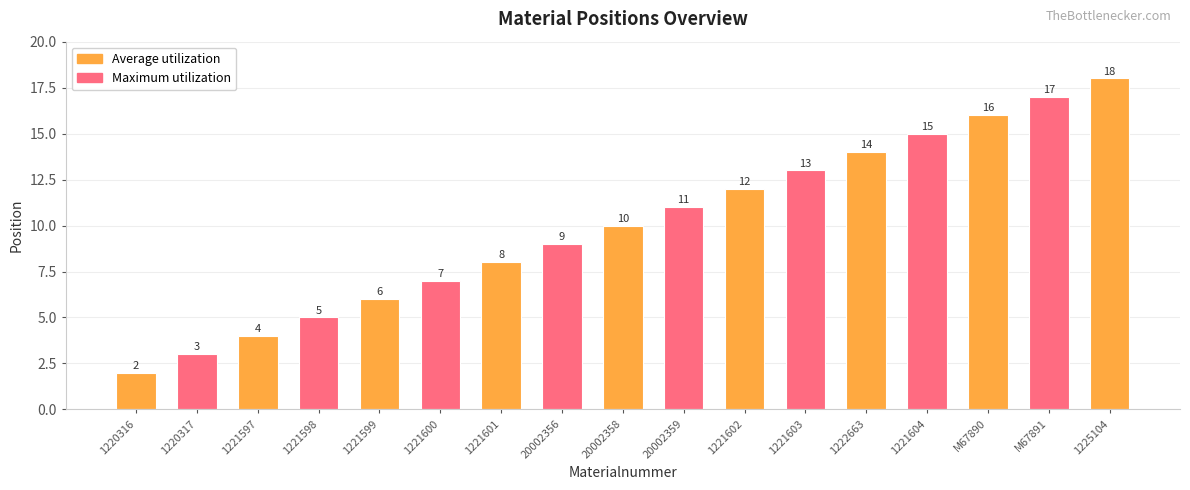

Reading left to right, transcribe all the data shown in this chart.

1220316=2	1220317=3	1221597=4	1221598=5	1221599=6	1221600=7	1221601=8	20002356=9	20002358=10	20002359=11	1221602=12	1221603=13	1222663=14	1221604=15	M67890=16	M67891=17	1225104=18